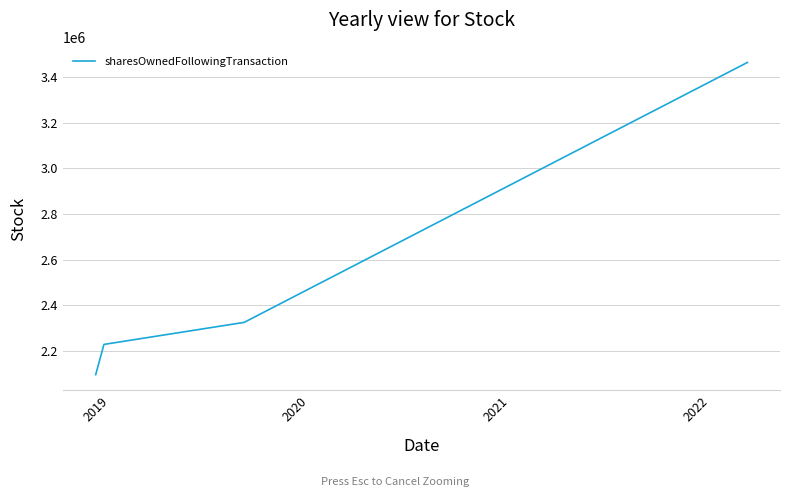

True or false: the data has more than 0 interior local peaks.

False